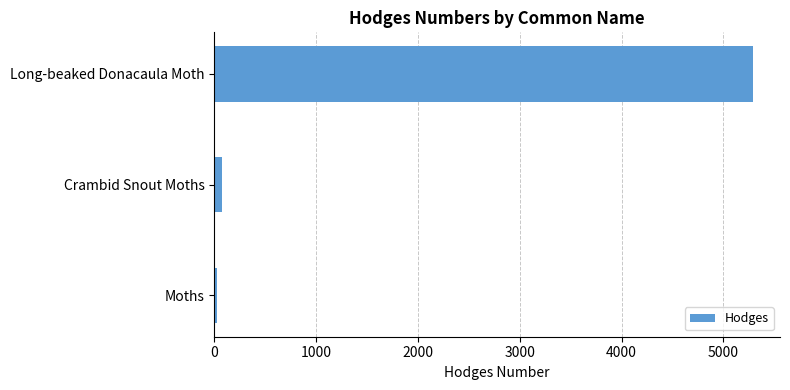

Which has a higher value, Long-beaked Donacaula Moth or Crambid Snout Moths?

Long-beaked Donacaula Moth